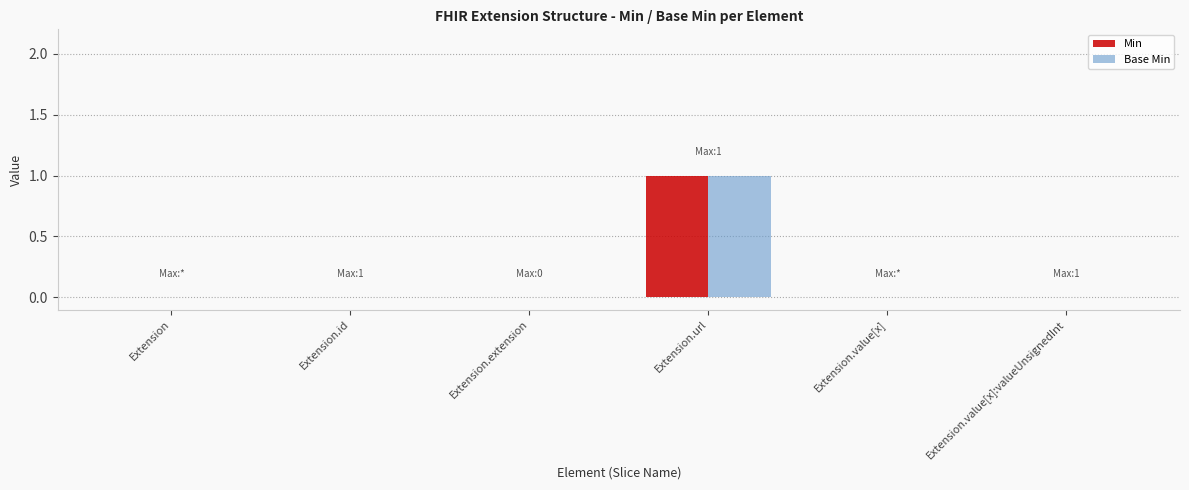

Reading right to left, transcribe all the data shown in this chart.

Min: Extension.value[x]:valueUnsignedInt=0	Extension.value[x]=0	Extension.url=1	Extension.extension=0	Extension.id=0	Extension=0
Base Min: Extension.value[x]:valueUnsignedInt=0	Extension.value[x]=0	Extension.url=1	Extension.extension=0	Extension.id=0	Extension=0